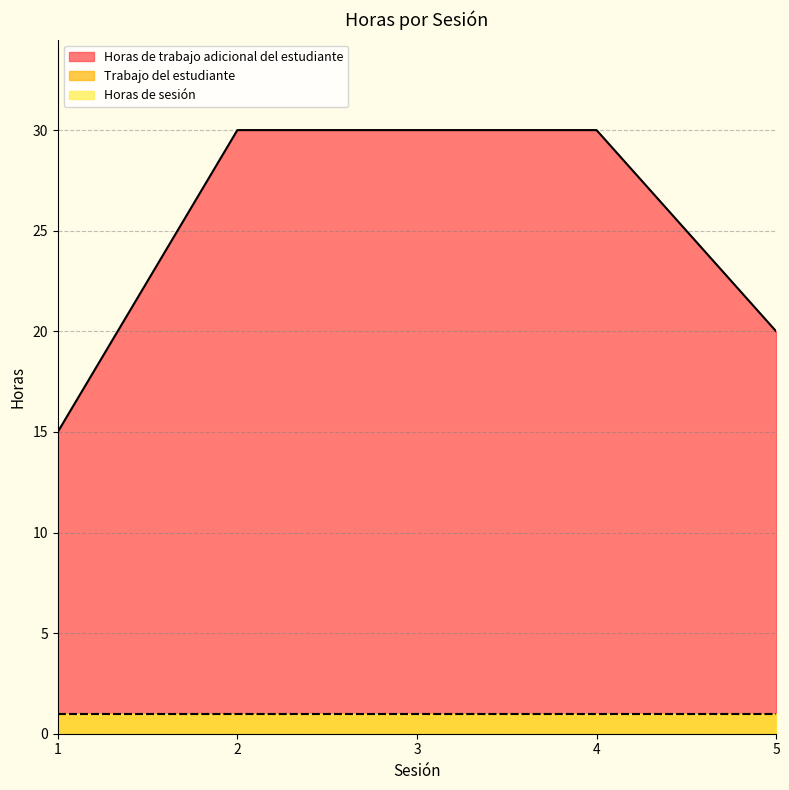

How many distinct data groups are displayed?

3